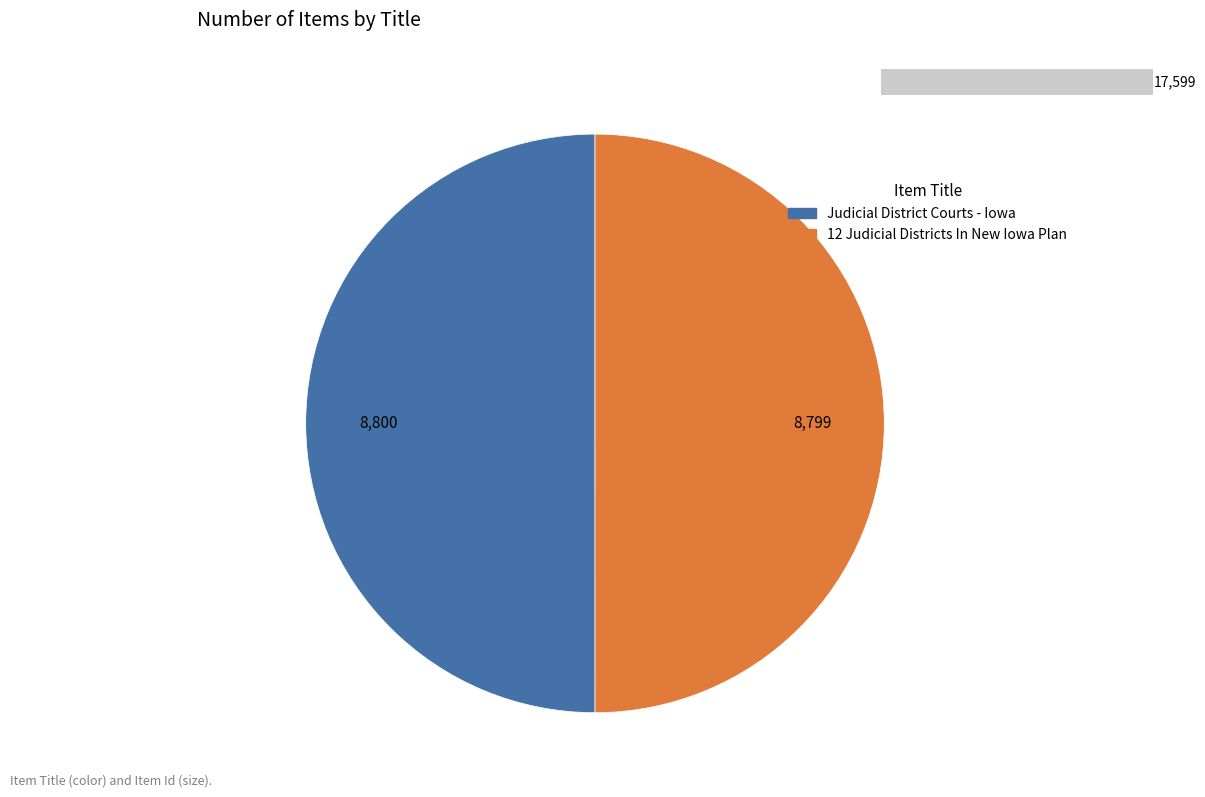

How many slices are in this pie chart?

2